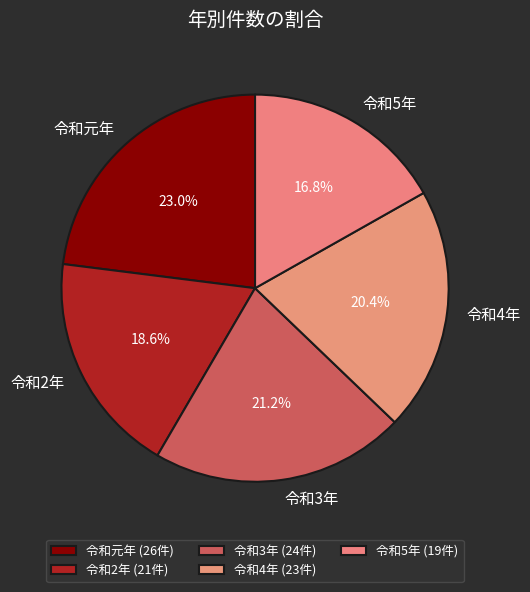

To the nearest percent, what is the average slice percentage?

20%